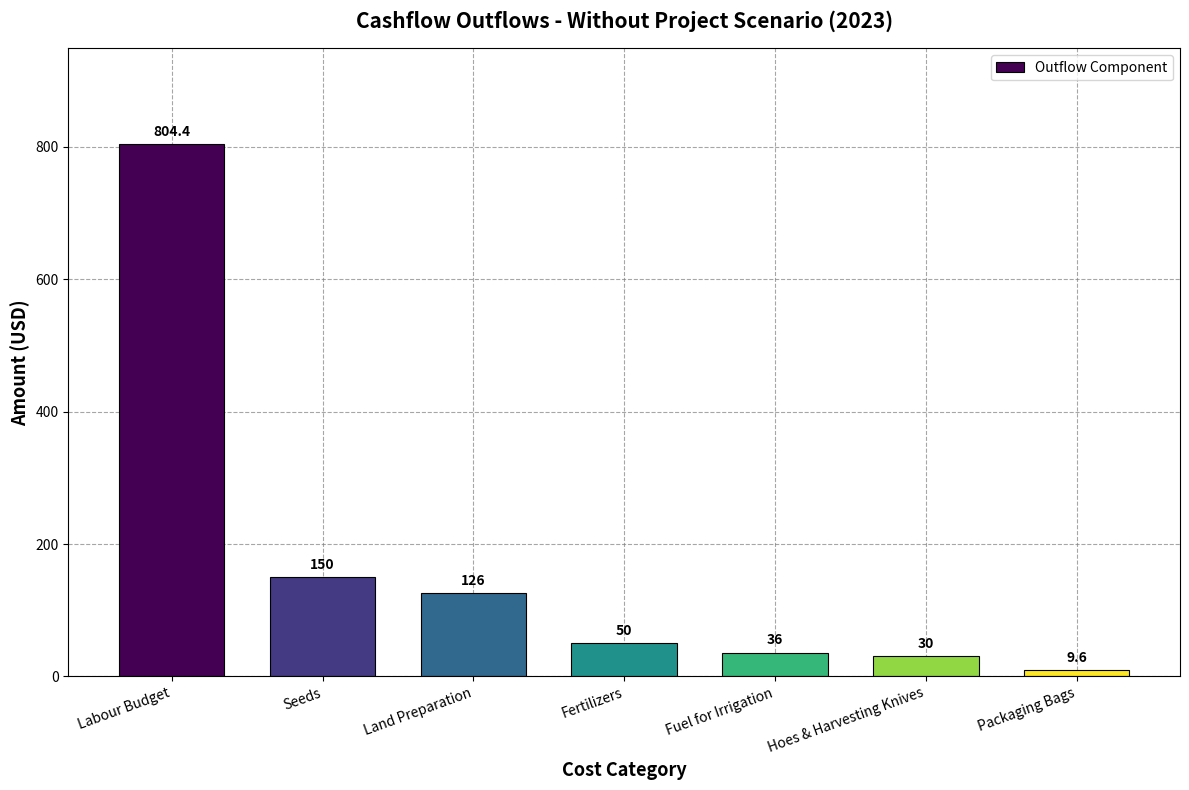

Which label corresponds to the largest value in the chart?

Labour Budget